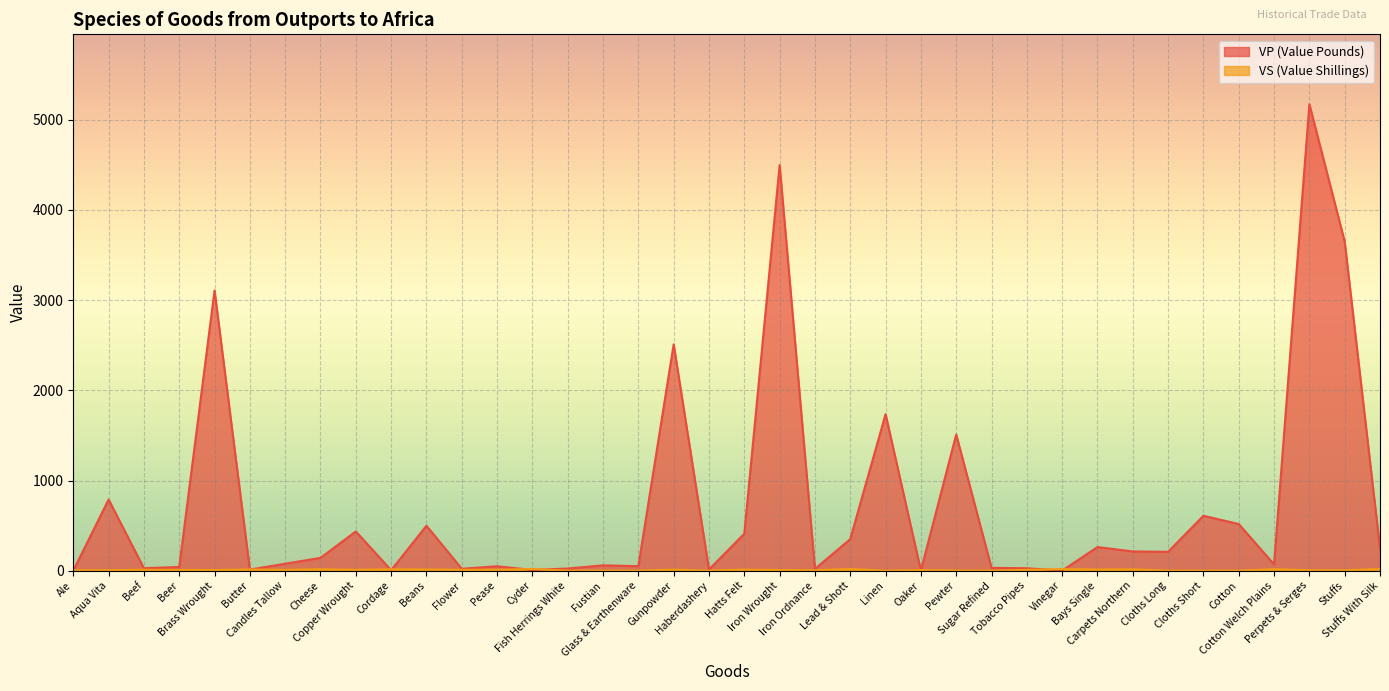

Which series has the largest total across all categories?

VP (Value Pounds)